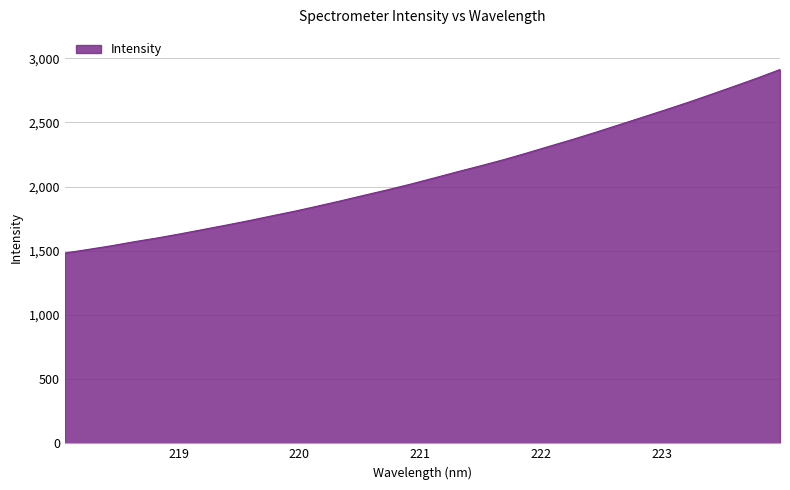

How many values are below 2067?

16